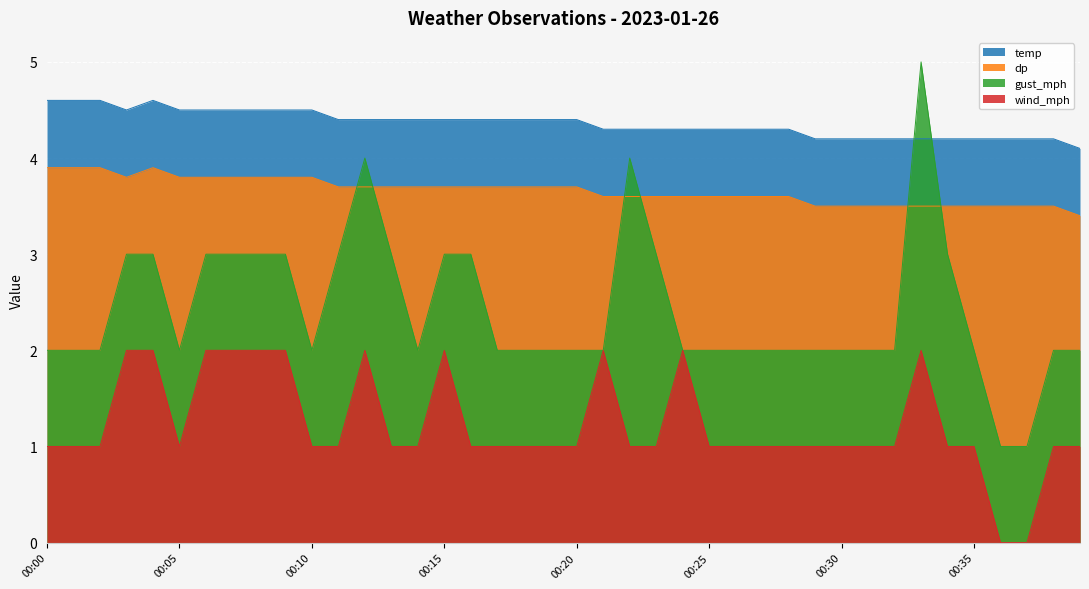

List the labels in order of gust_mph value, smallest first.

00:36, 00:37, 00:00, 00:01, 00:02, 00:05, 00:10, 00:14, 00:17, 00:18, 00:19, 00:20, 00:21, 00:24, 00:25, 00:26, 00:27, 00:28, 00:29, 00:30, 00:31, 00:32, 00:35, 00:38, 00:39, 00:03, 00:04, 00:06, 00:07, 00:08, 00:09, 00:11, 00:13, 00:15, 00:16, 00:23, 00:34, 00:12, 00:22, 00:33